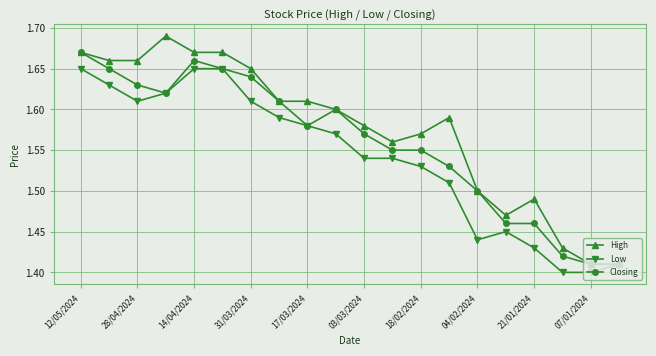

At how many categories does at least one series exceed 1?

20